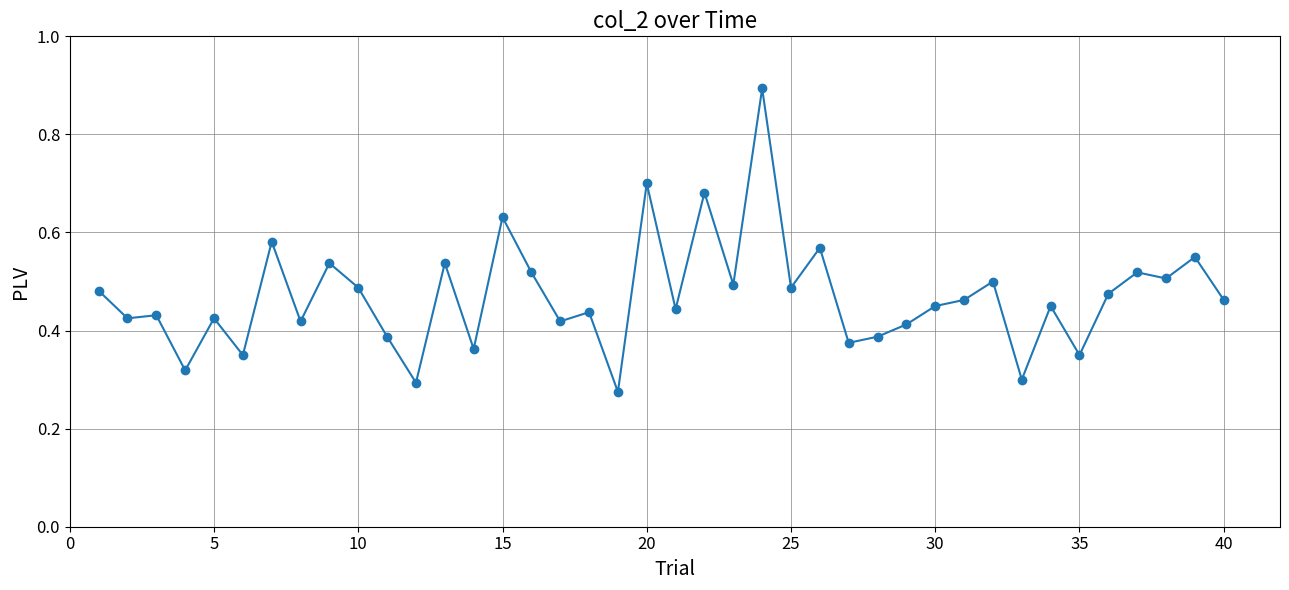

True or false: there are more than 0 points higher than both neighbors.

True